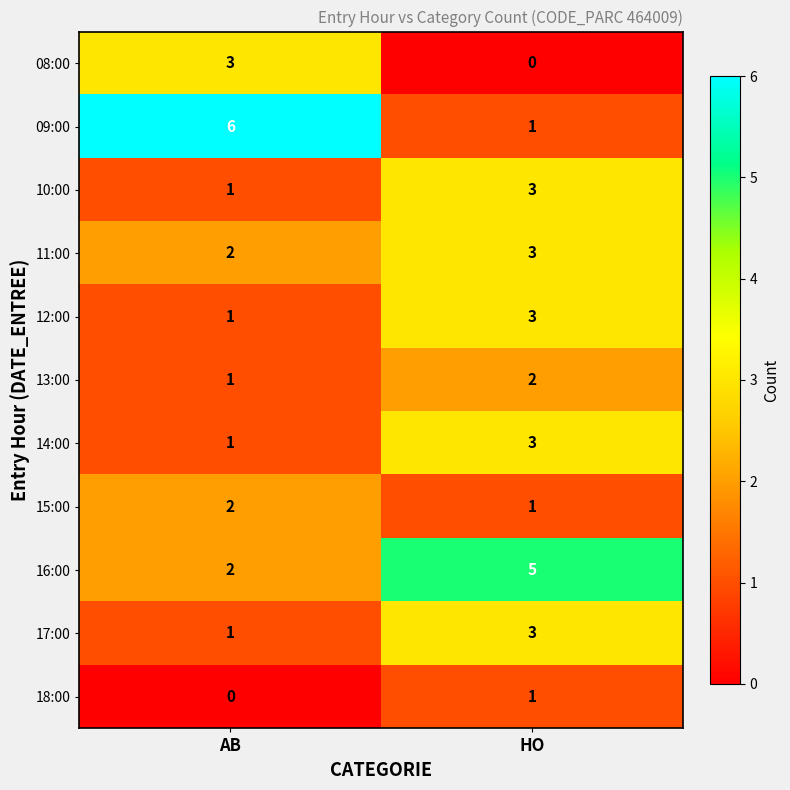

List the labels in order of 15:00 value, smallest first.

HO, AB